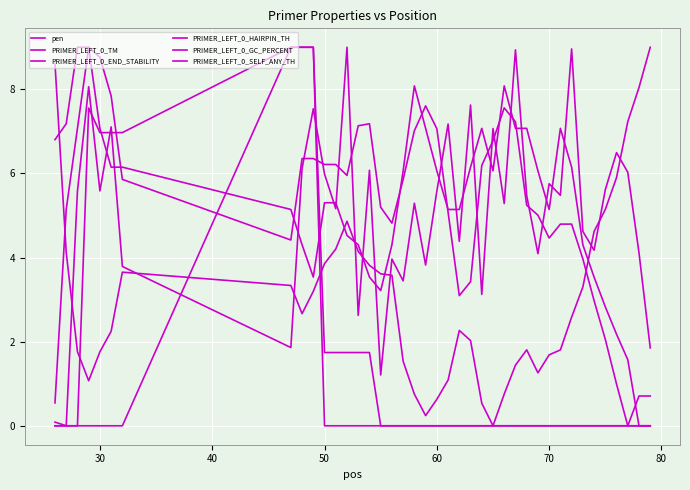

Is this an area chart (filled region under the line)?

No